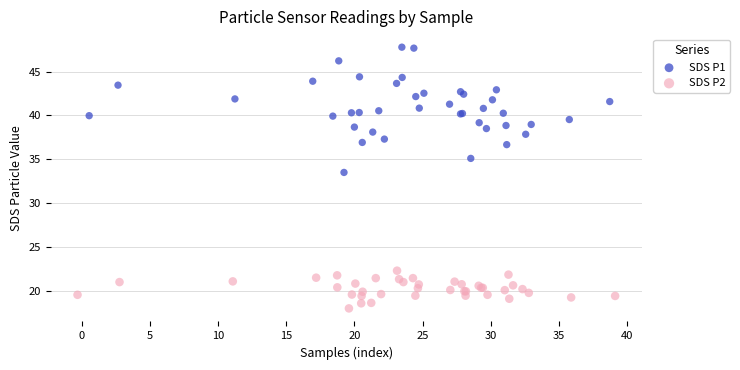

Which series reaches the maximum Y coordinate?

SDS P1